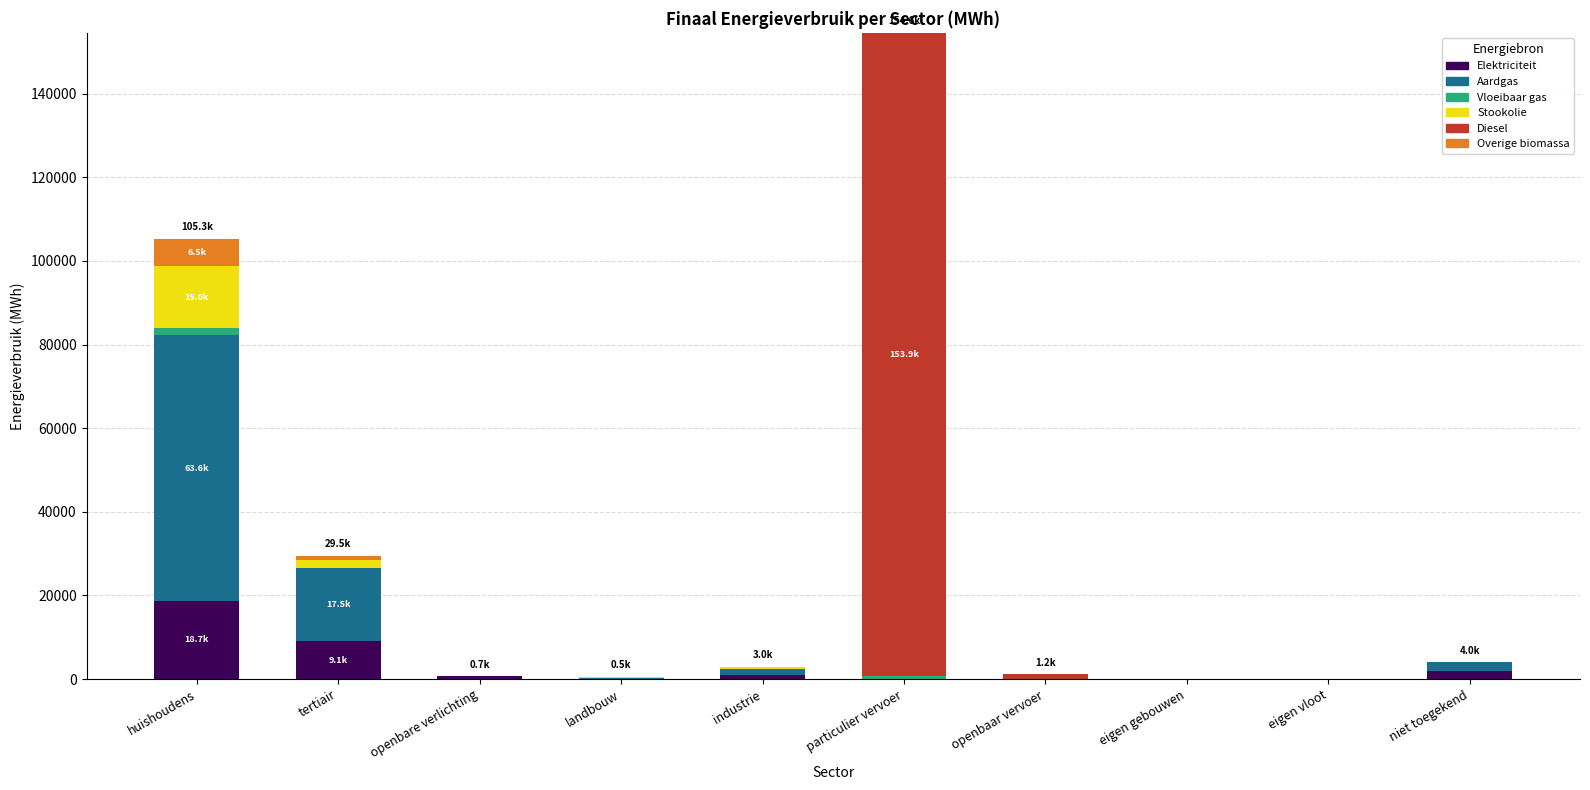

At which category is the sum across all series the highest?

particulier vervoer